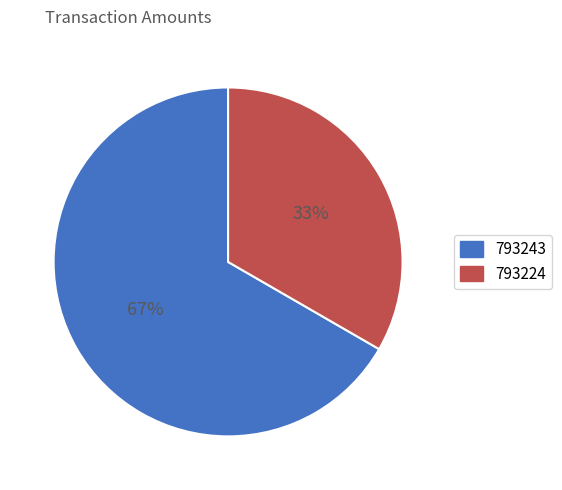

Which category has the smallest portion of the pie?

793224